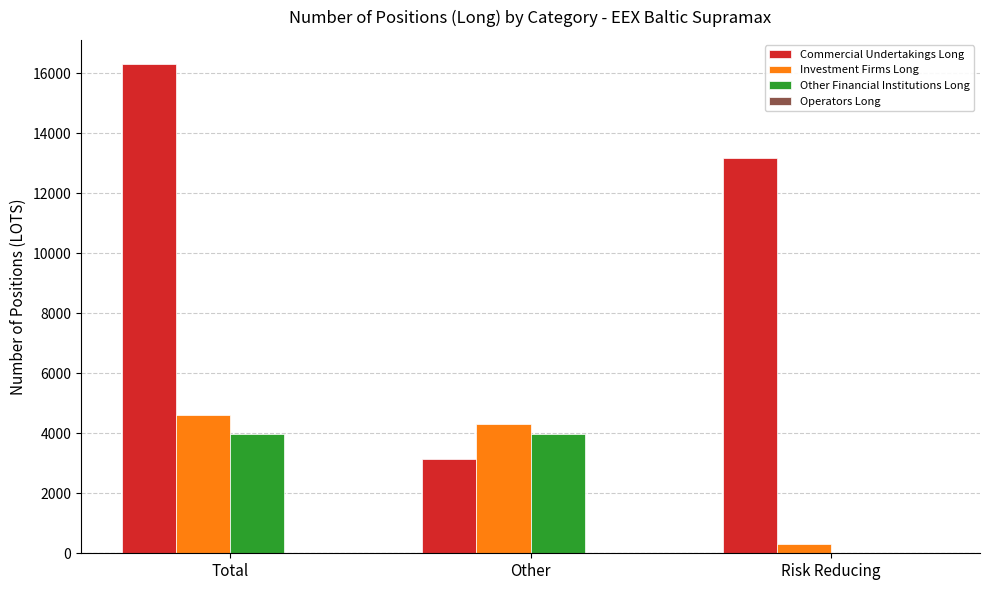

Which series changed the most between Total and Risk Reducing?

Investment Firms Long